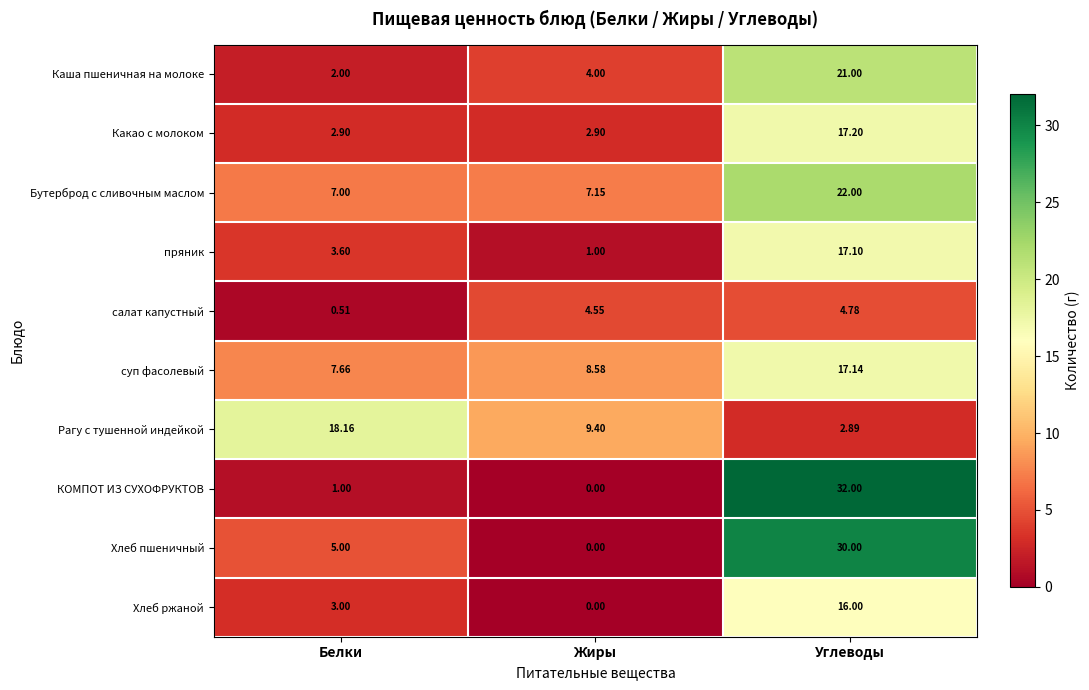

At which label is салат капустный closest to 2?

Белки